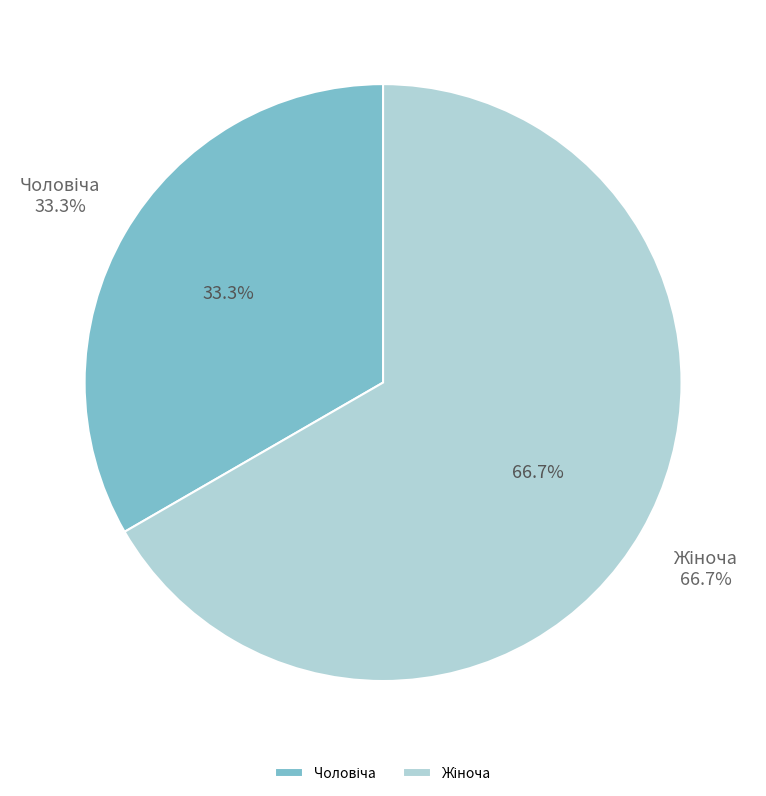

The Жіноча slice represents 67% of the pie. True or false?

True